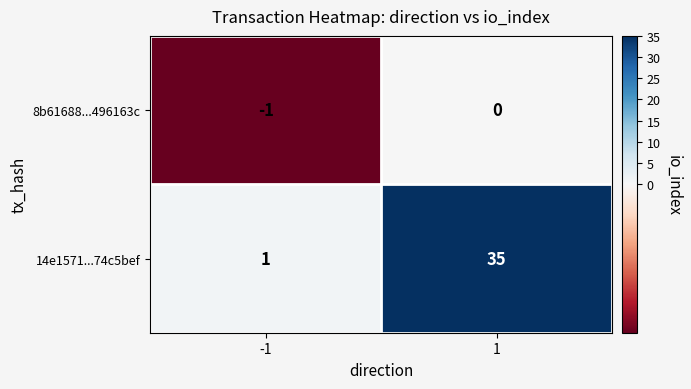

Reading left to right, what are all the values shown in this chart?

8b61688...496163c: -1	0
14e1571...74c5bef: 1	35